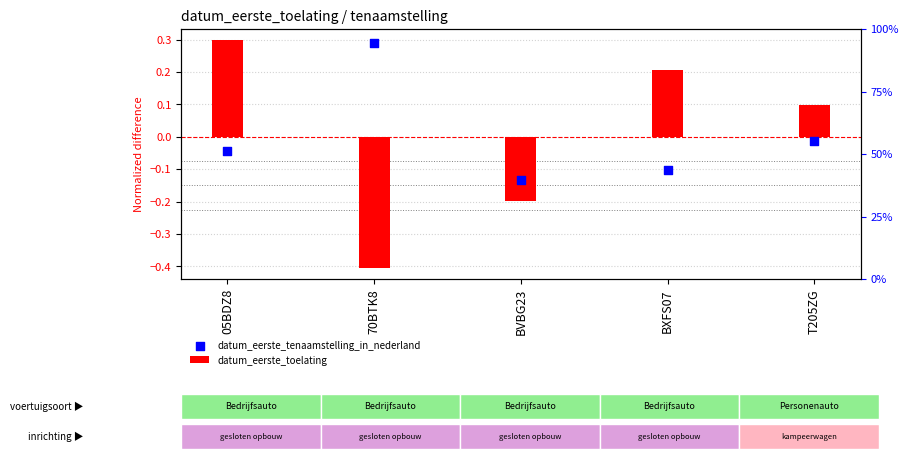

At how many categories does at least one series exceed 0?

4